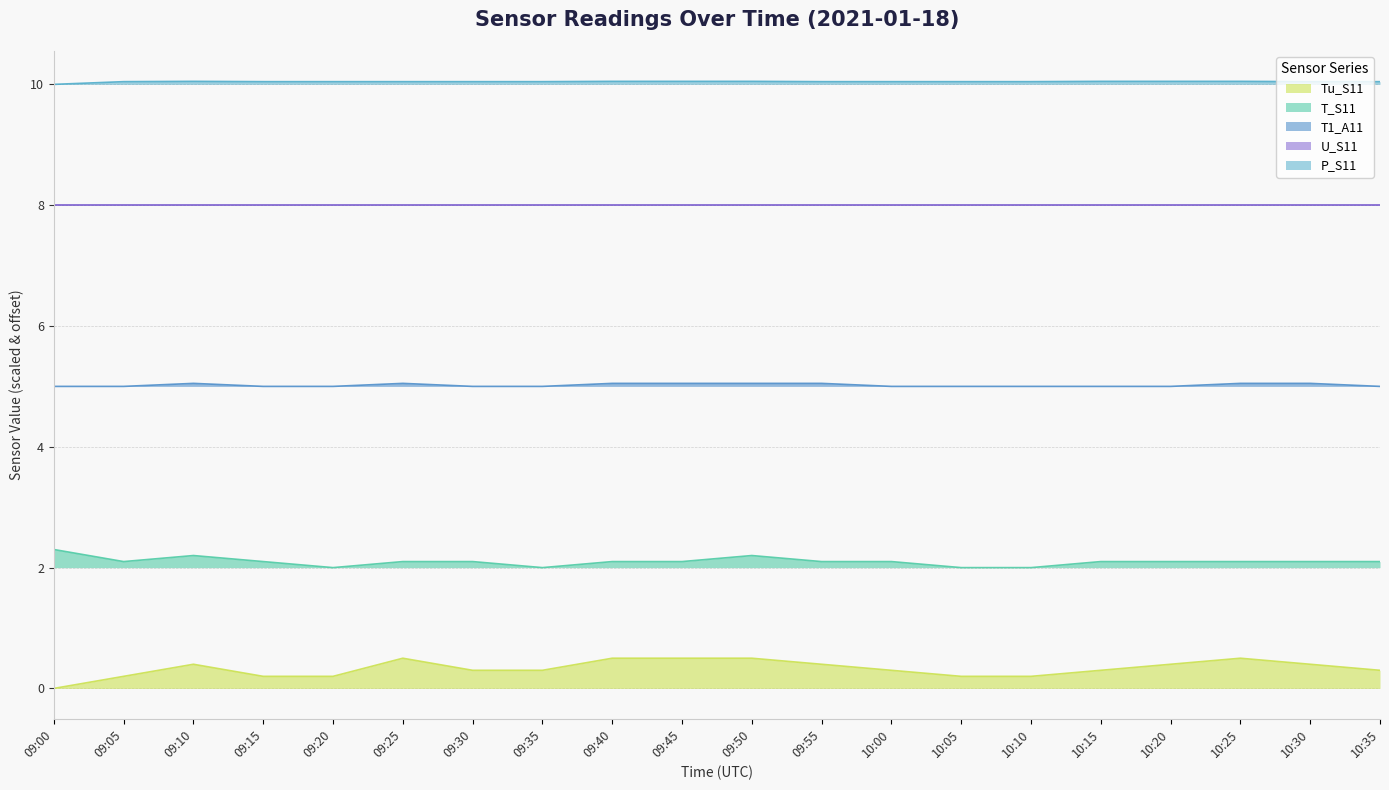

At which category does the chart reach its peak across all series?

09:10